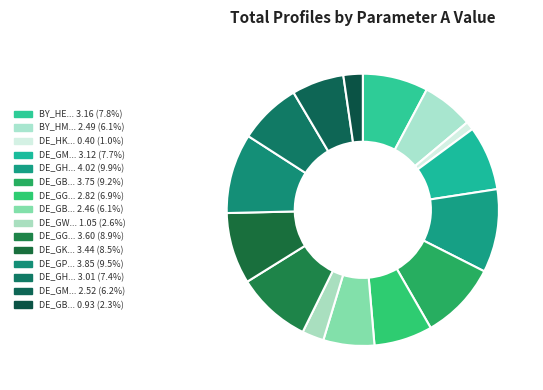

Rank the categories by value from lowest to highest.

DE_HKO03, DE_GBA04, DE_GWA04, DE_GBH04, BY_HMF04, DE_GMF04, DE_GGA04, DE_GHD04, DE_GMK04, BY_HEF04, DE_GKO04, DE_GGB04, DE_GBD04, DE_GPD04, DE_GHA04